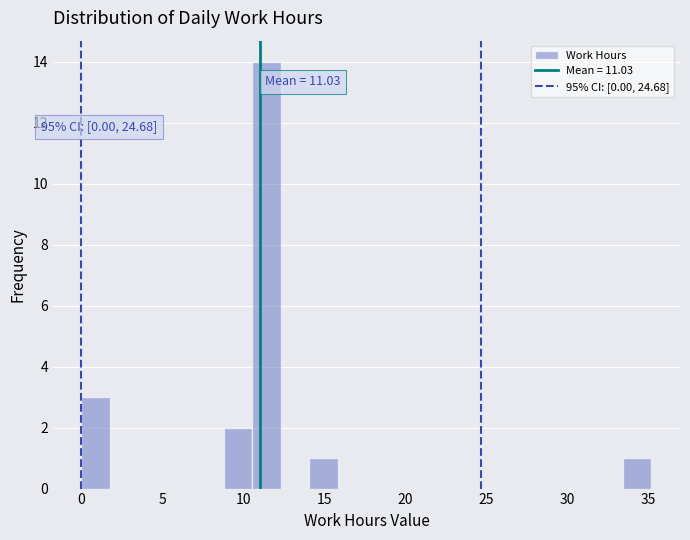

Read against the x-axis, roughly where is the centre of the tallest bar?

11.5